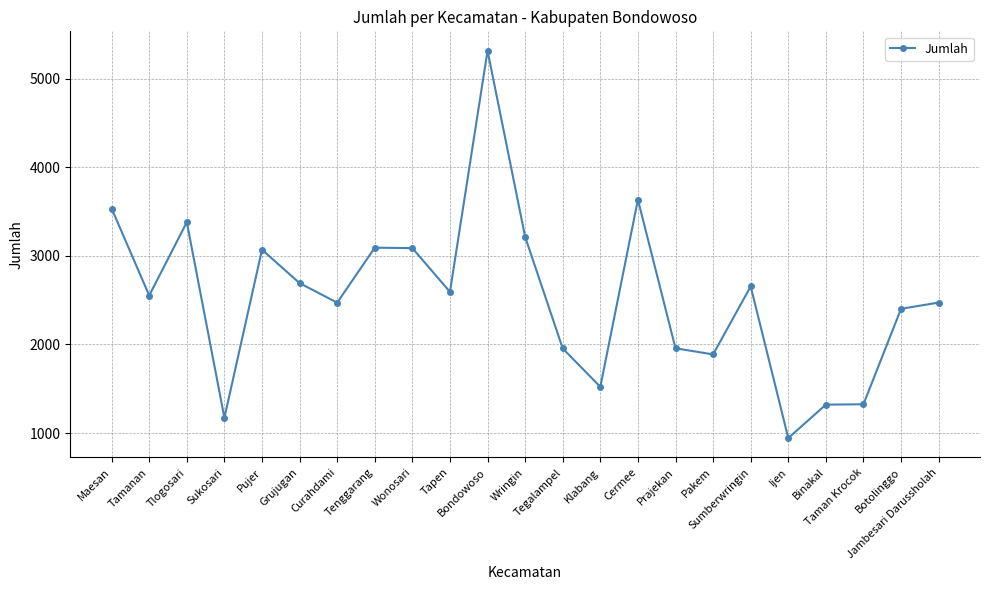

What value does the data have at Maesan, to the nearest 100?

3500